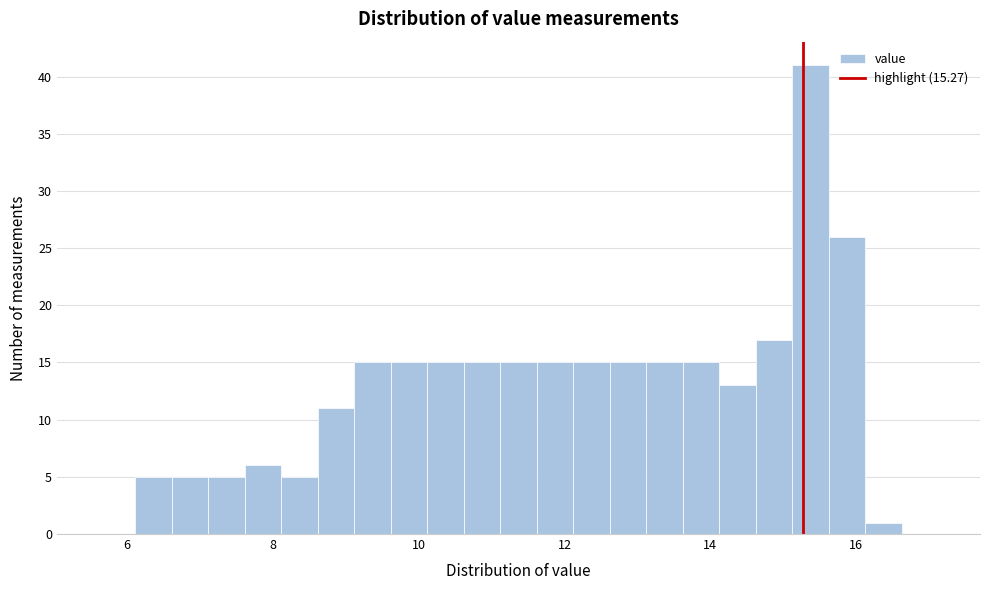

Read against the x-axis, roughly where is the centre of the tallest bar?

15.4